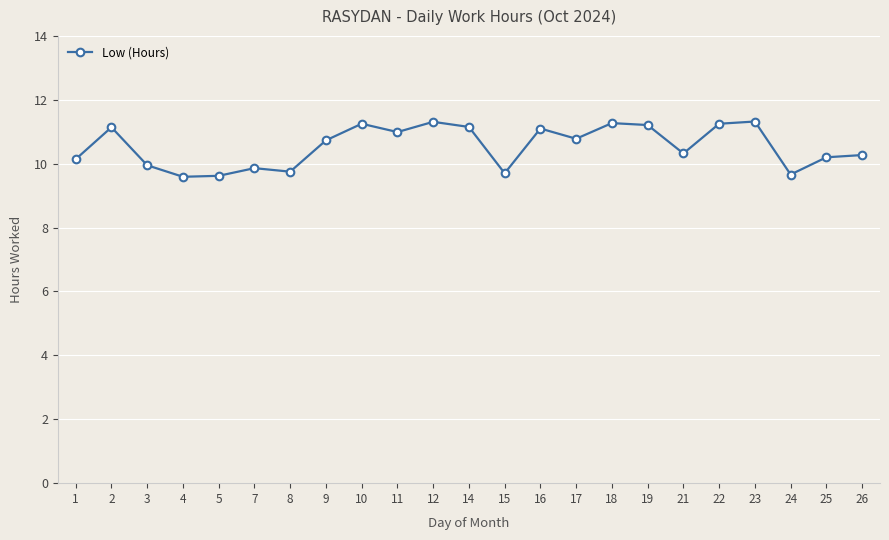

What is the difference between the values at 16 and 25?

0.9